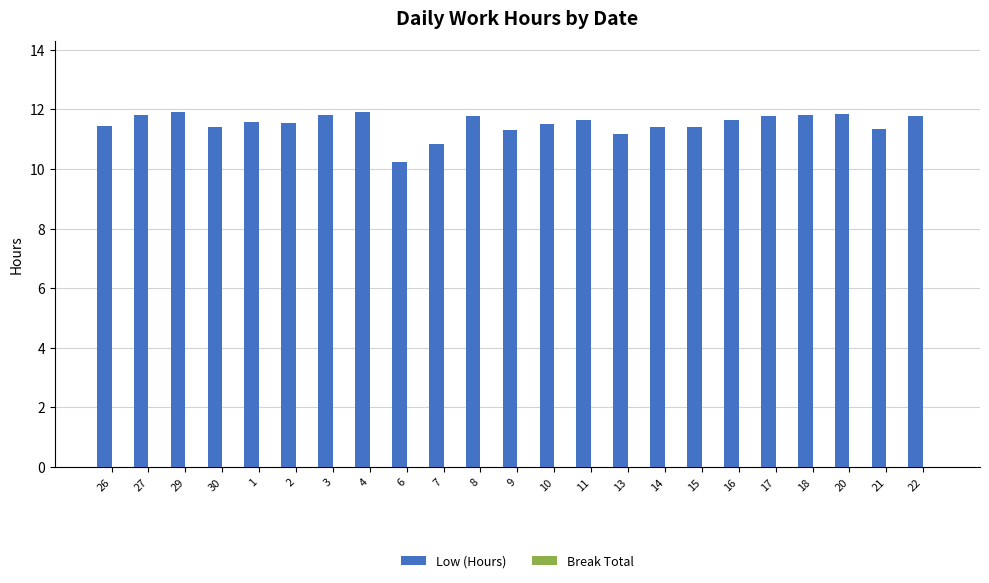

What is the label of the 7th bar from the right?

15